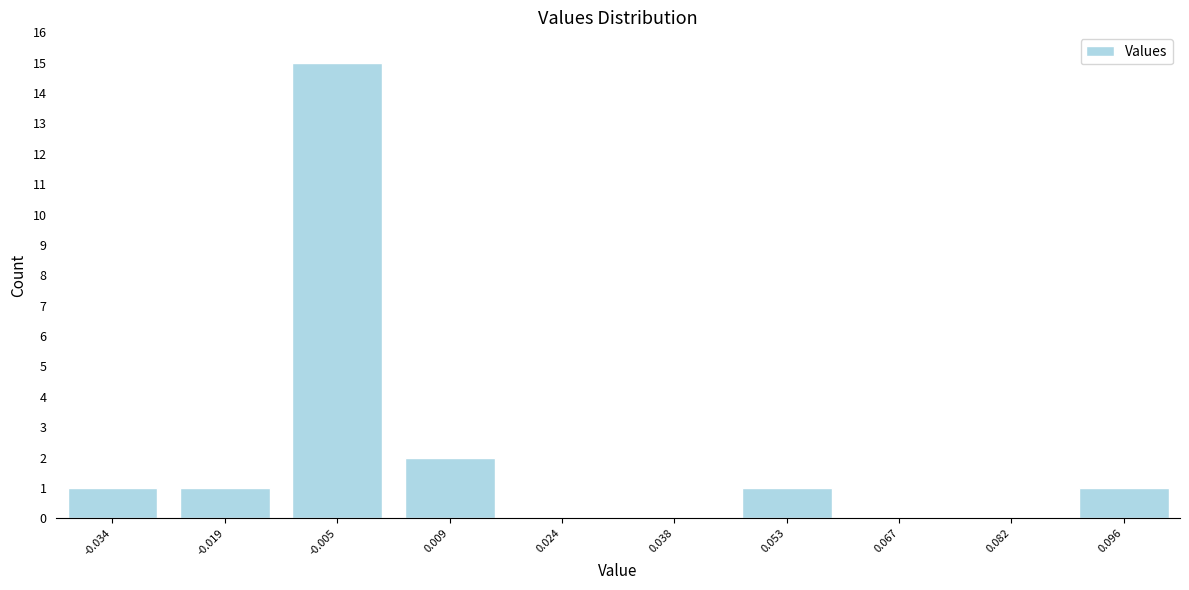

Reading left to right, extract all data points from this chart.

-0.034=1	-0.019=1	-0.005=15	0.009=2	0.024=0	0.038=0	0.053=1	0.067=0	0.082=0	0.096=1